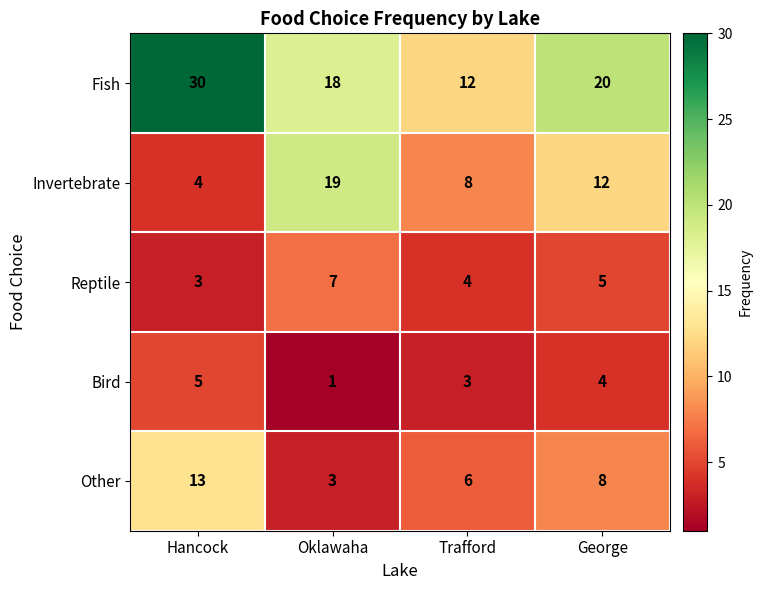

At Trafford, list the series in order from largest to smallest.

Fish, Invertebrate, Other, Reptile, Bird